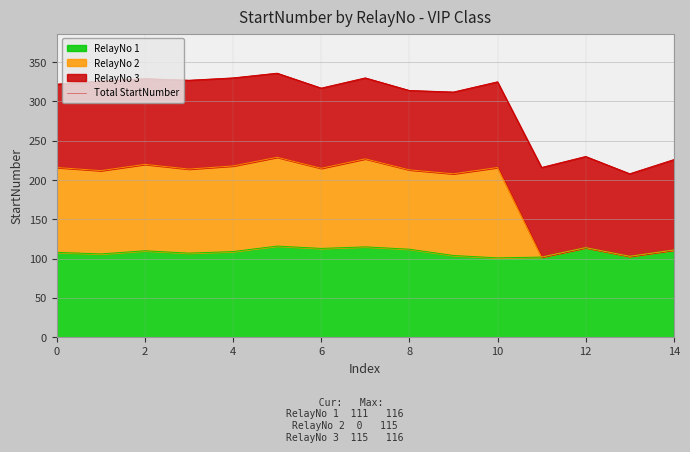

True or false: RelayNo 1 has a value of 62 at 14.

False